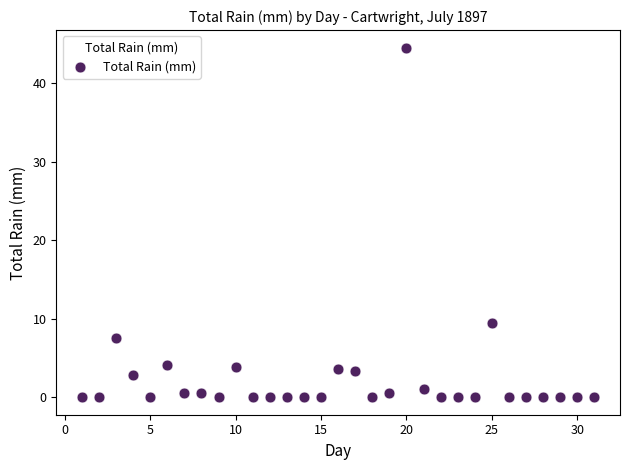

What Y value in the scatter plot is closest to 22?

9.4